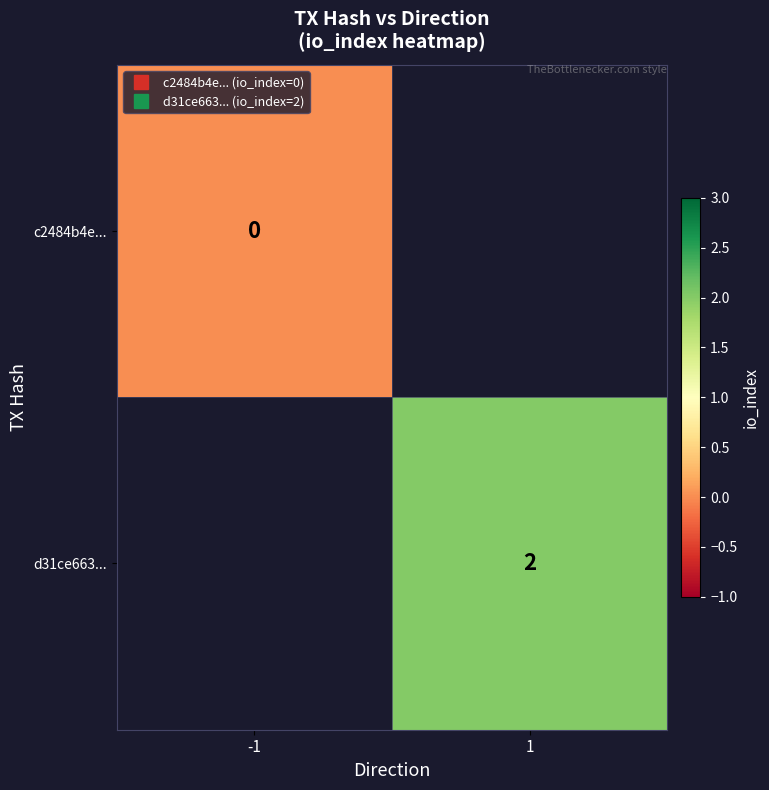

True or false: c2484b4e... has a value of 0.0 at -1.

True